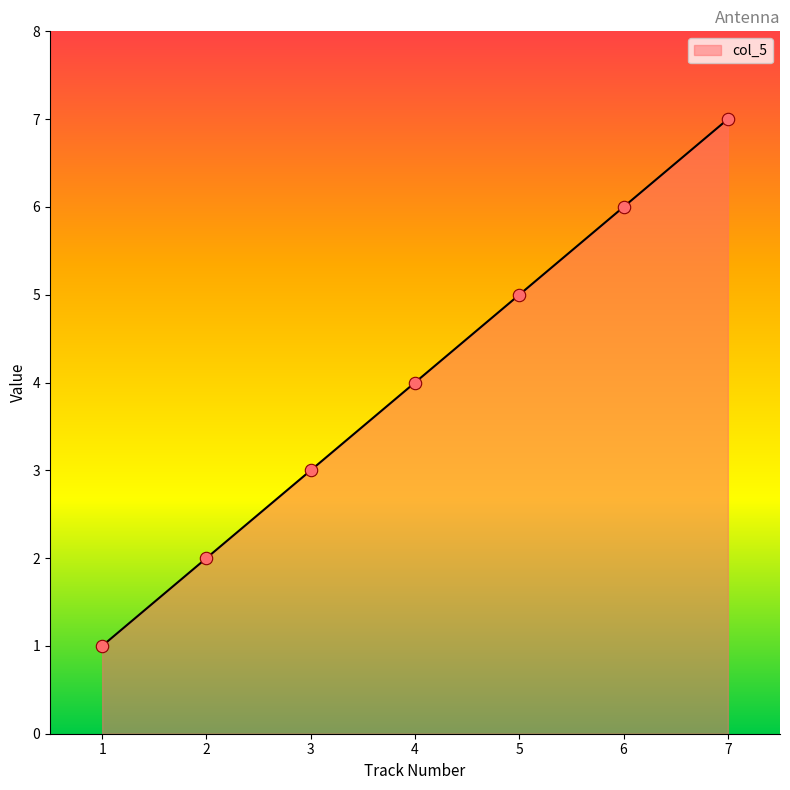

What is the change in value from 3 to 4?

+1